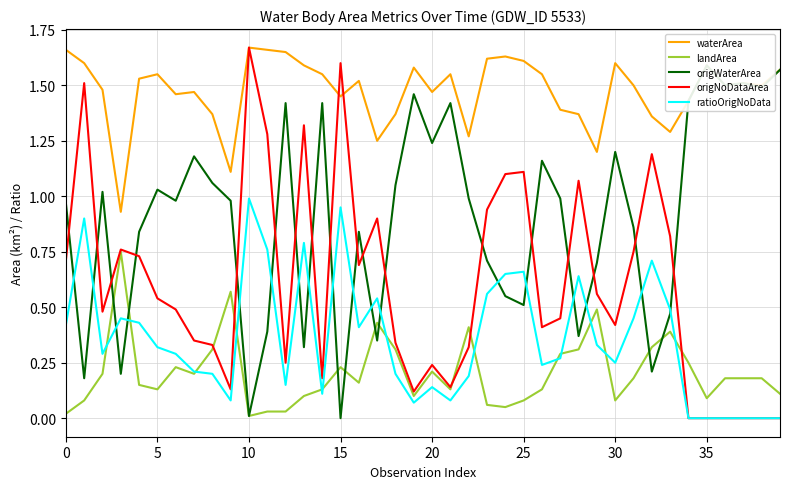

What is the value of the origNoDataArea point at the 5th from the left?

0.7